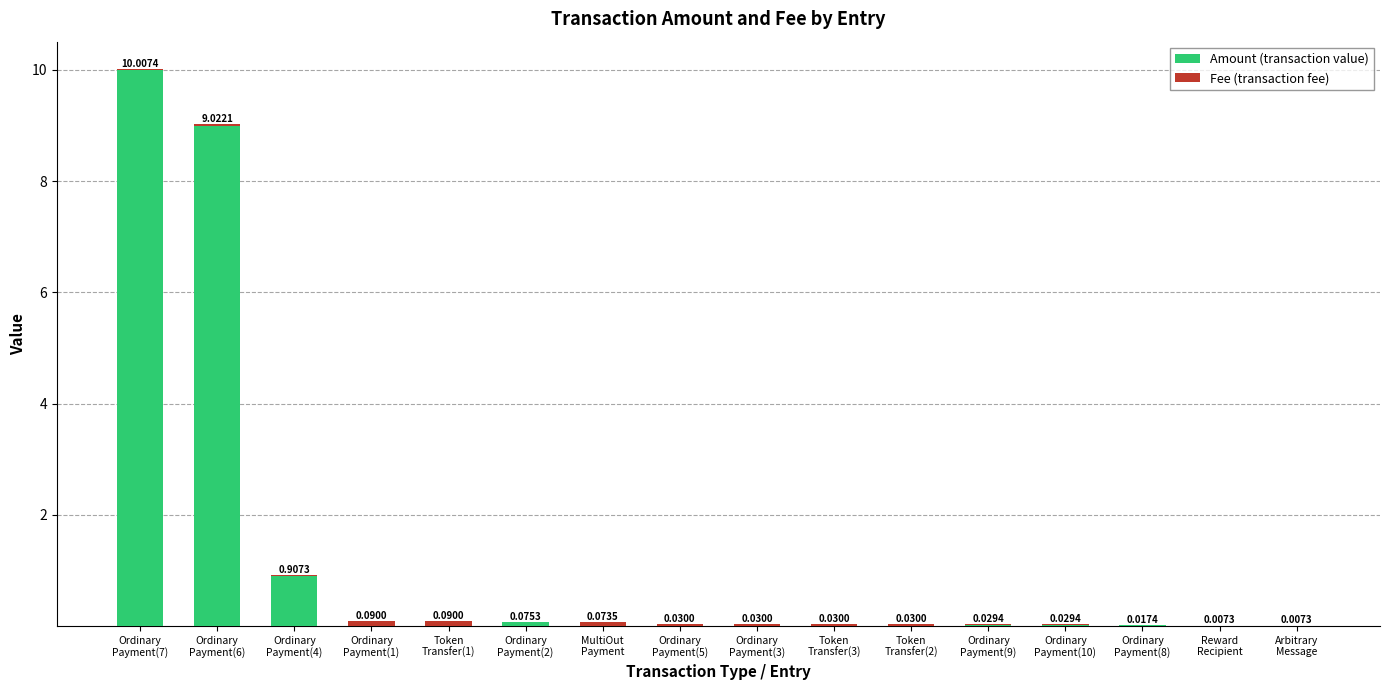

At which category is the sum across all series the highest?

Ordinary
Payment(7)